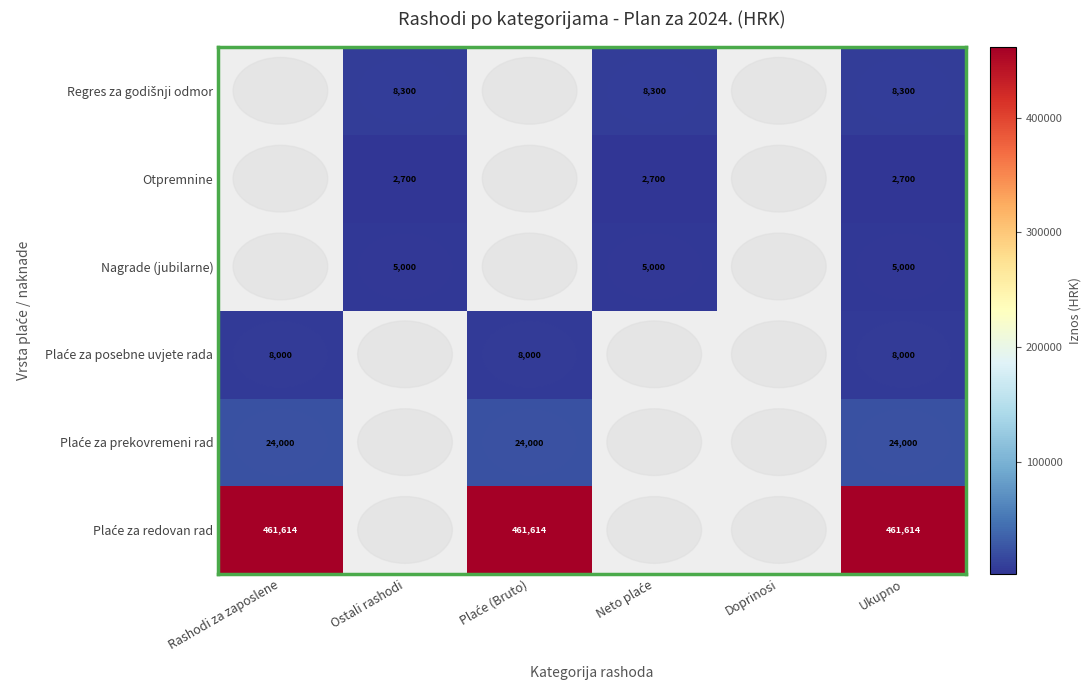

The value of Otpremnine at Ukupno is 2700. True or false?

True